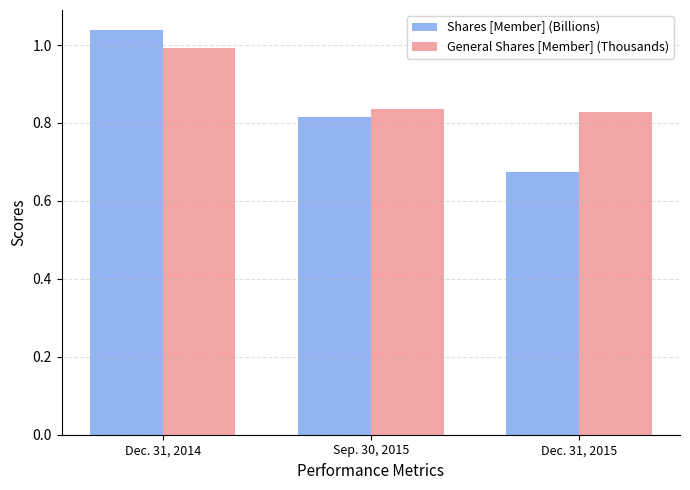

Is the value of Shares [Member] (Billions) at Sep. 30, 2015 greater than the value of General Shares [Member] (Thousands) at Sep. 30, 2015?

No